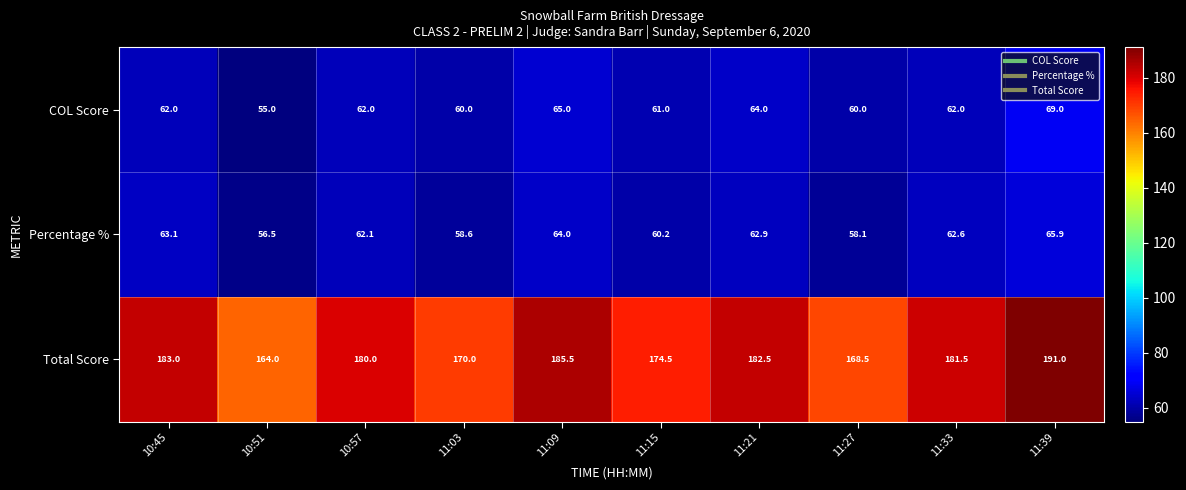

Reading left to right, extract all data points from this chart.

COL Score: 62.0	55.0	62.0	60.0	65.0	61.0	64.0	60.0	62.0	69.0
Percentage %: 63.1	56.5	62.1	58.6	64.0	60.2	62.9	58.1	62.6	65.9
Total Score: 183.0	164.0	180.0	170.0	185.5	174.5	182.5	168.5	181.5	191.0